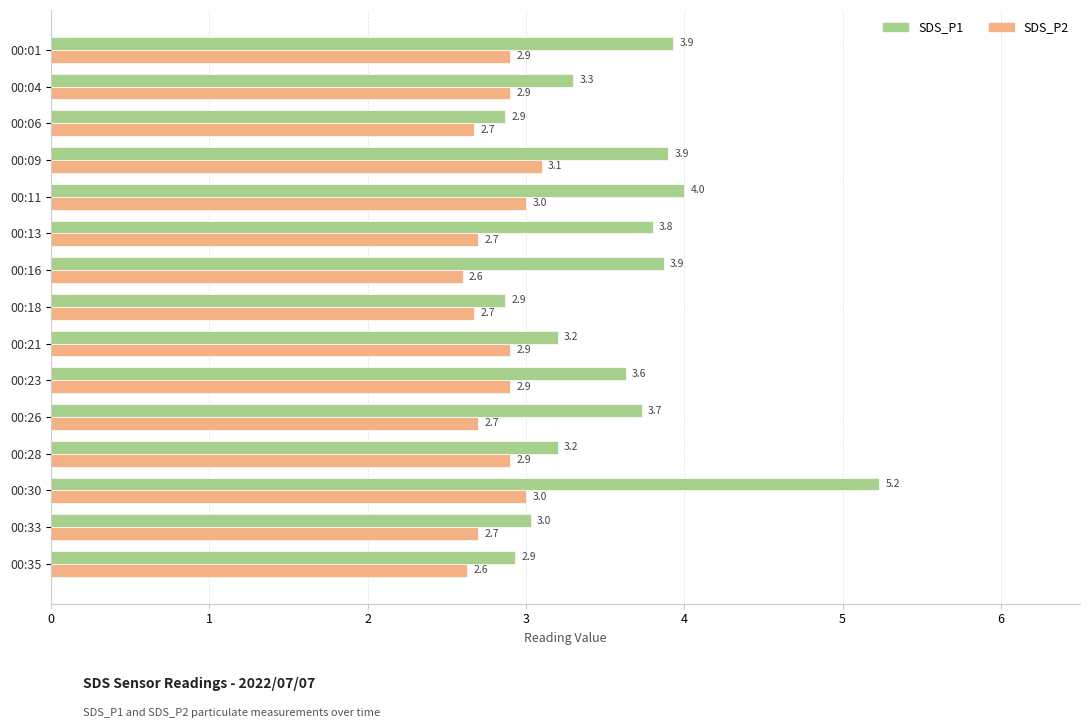

The value of SDS_P2 at 00:04 is 0.6. True or false?

False